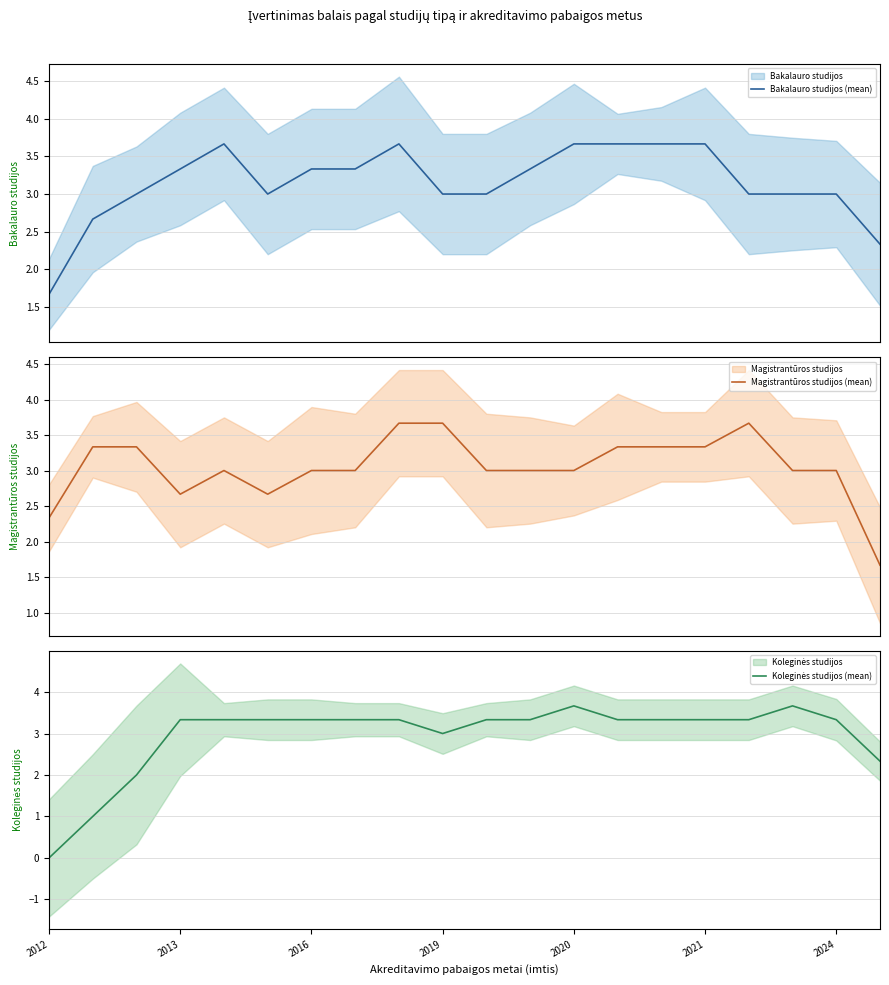

What is the highest value of the Bakalauro studijos (mean) series?

3.7